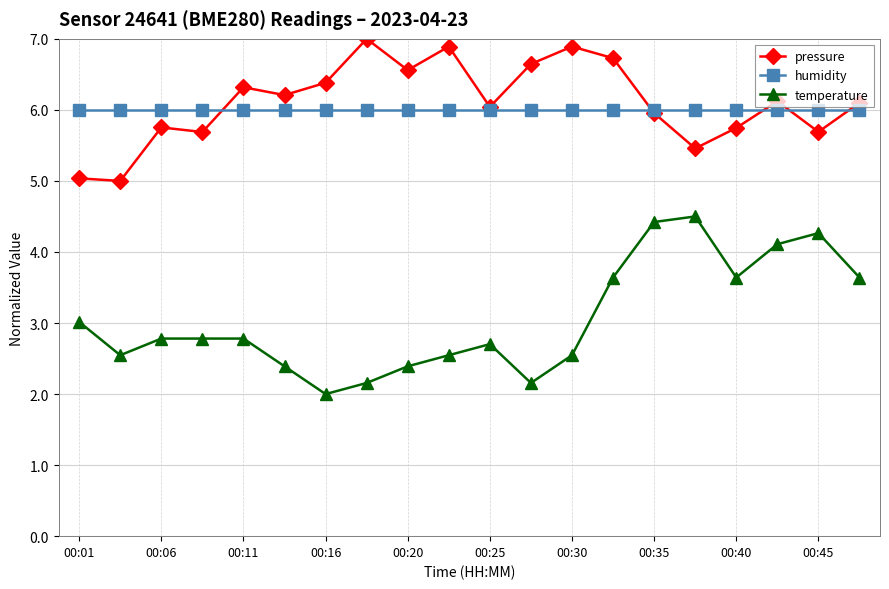

True or false: humidity and pressure cross at least once.

True